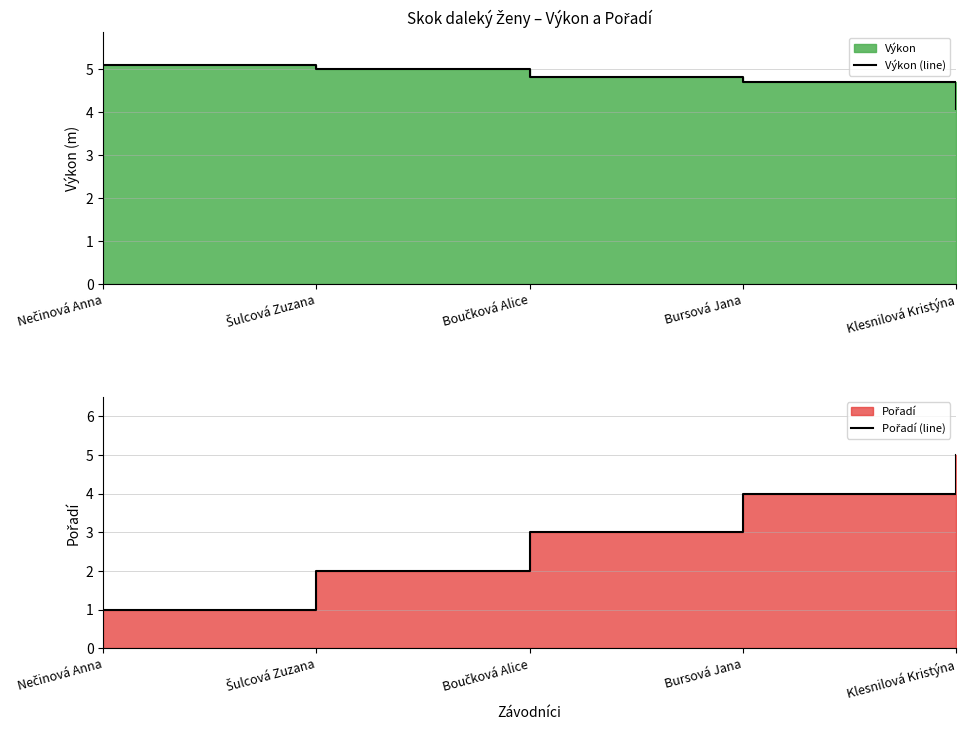

True or false: Pořadí (line) has more than 1 interior local peaks.

False